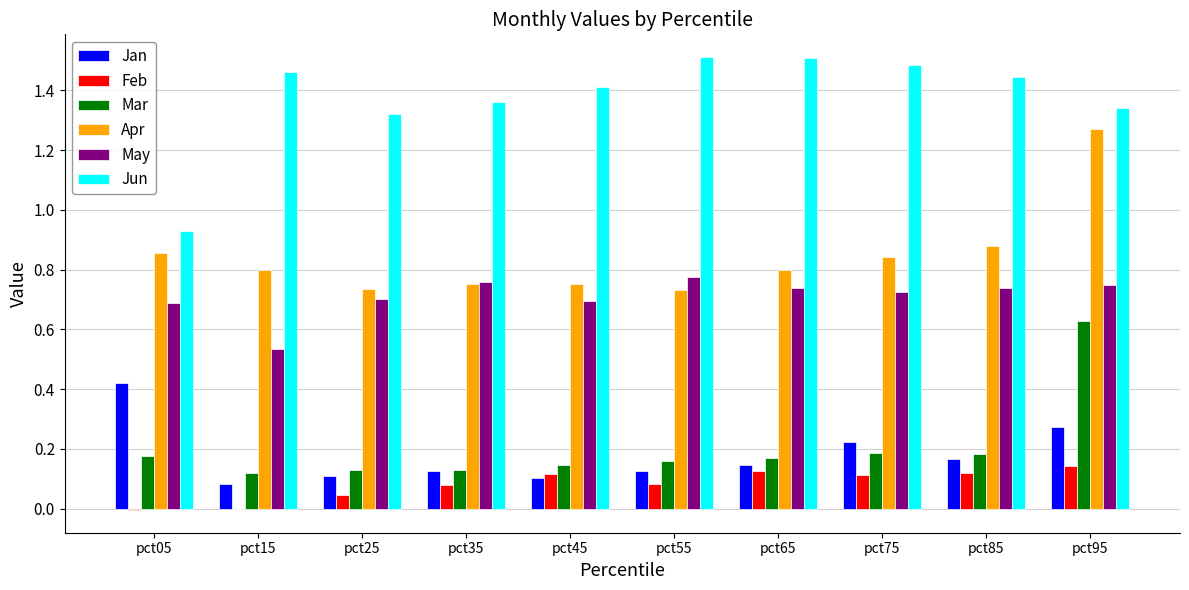

Between pct05 and pct85, which series saw the biggest shift?

Jun